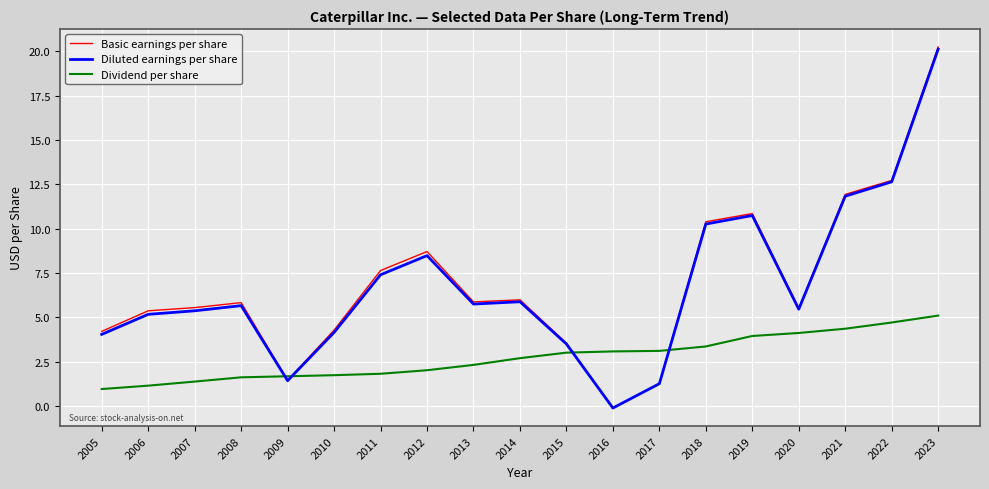

At which category does Basic earnings per share reach its first local valley?

2009